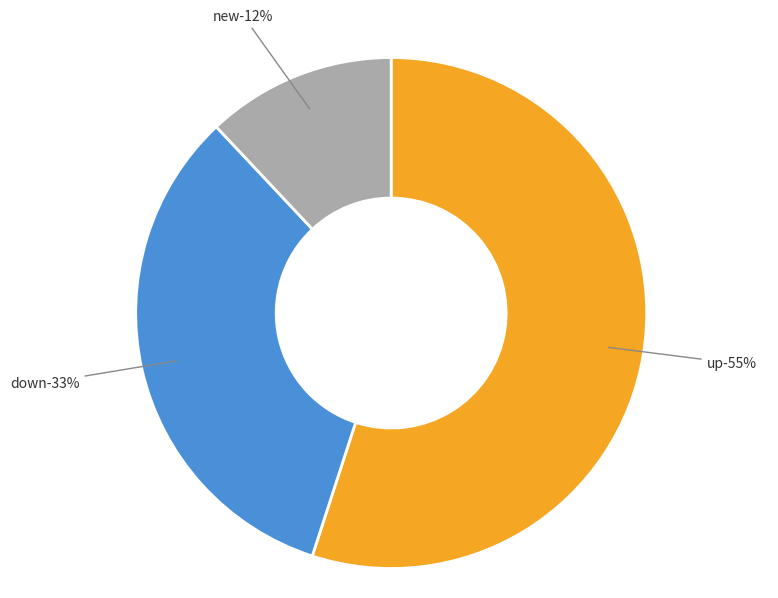

To the nearest percent, what is the difference between the largest and smallest slice percentages?

43%